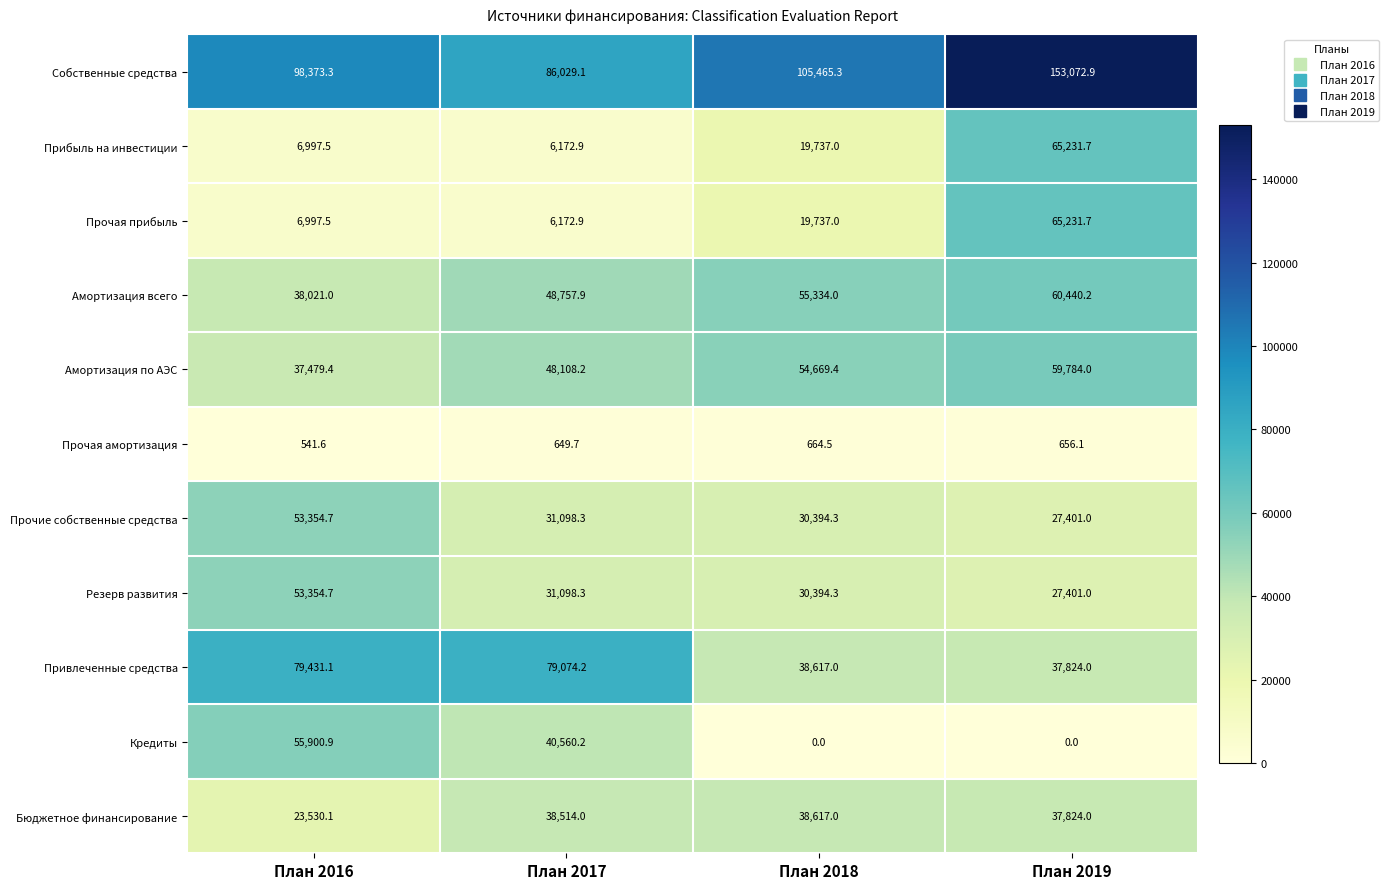

Which series has the largest range (max minus min)?

Собственные средства